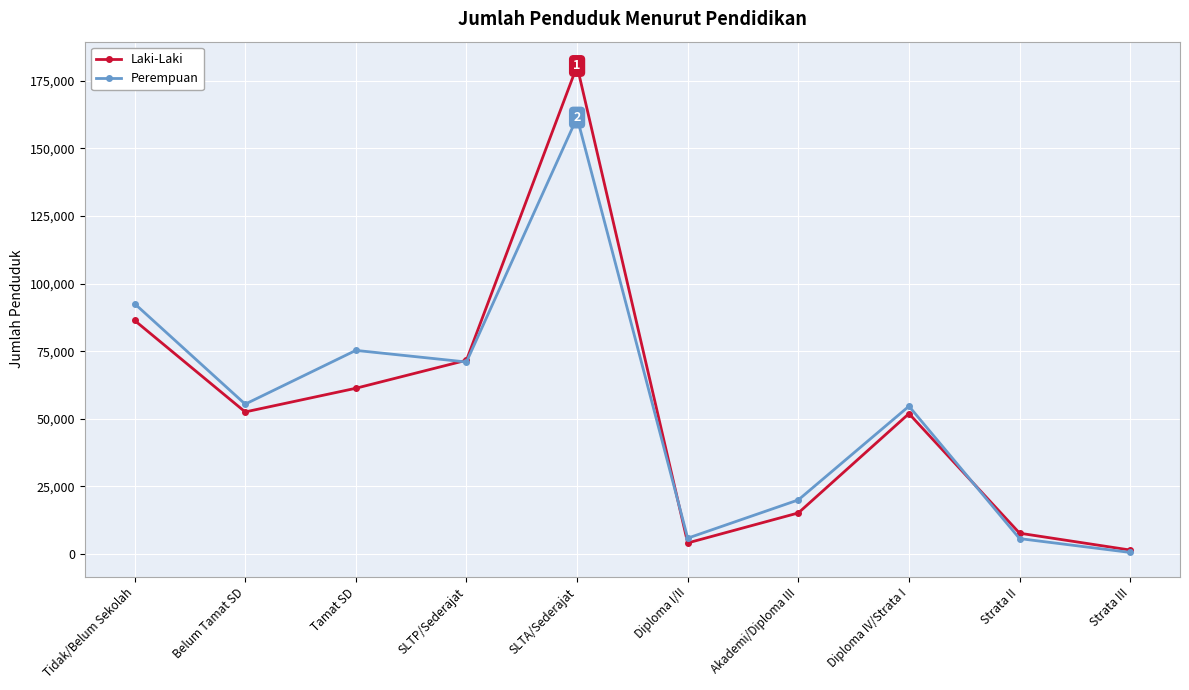

How many categories are shown in the chart?

10